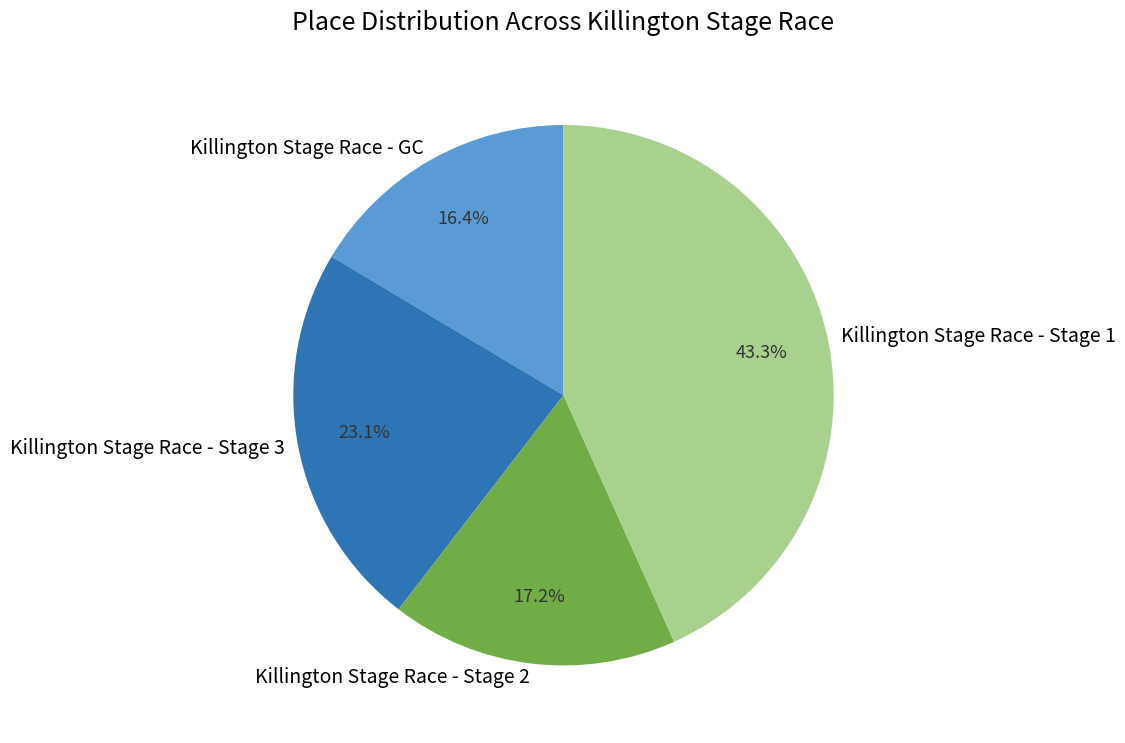

To the nearest percent, what is the average slice percentage?

25%